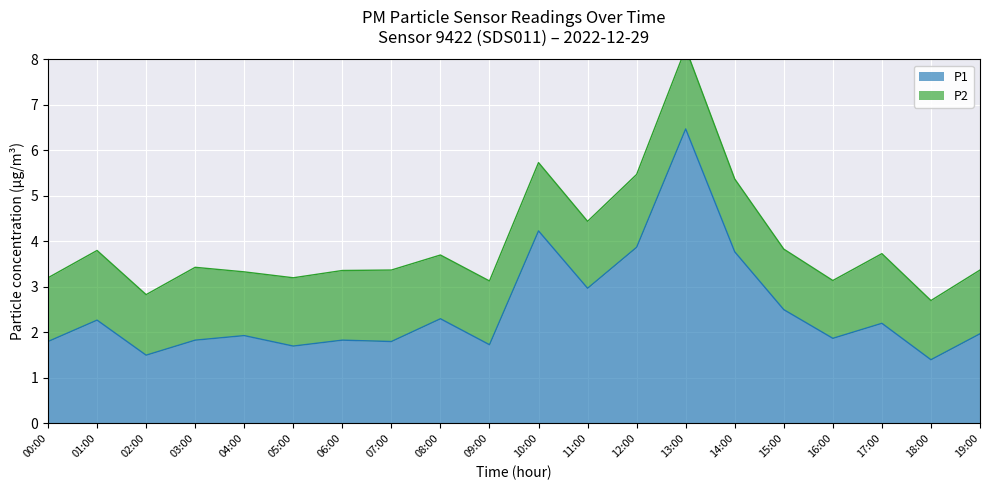

What is the smallest value displayed?

1.4